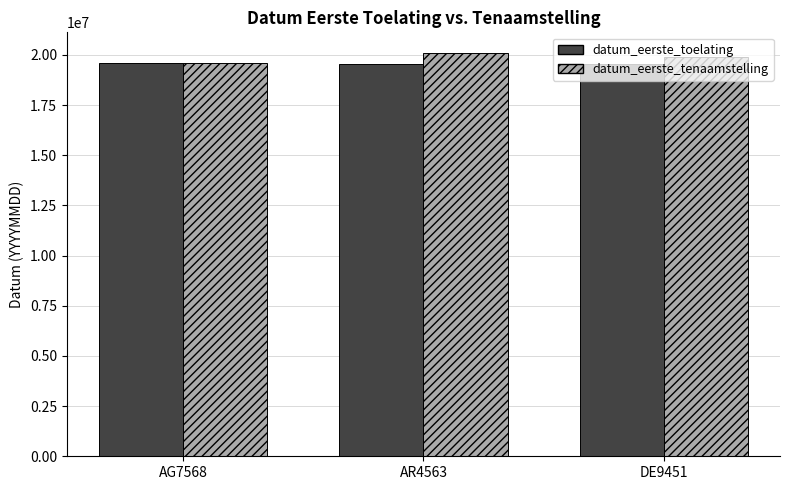

What is the difference between the datum_eerste_tenaamstelling values at DE9451 and AG7568?

320381